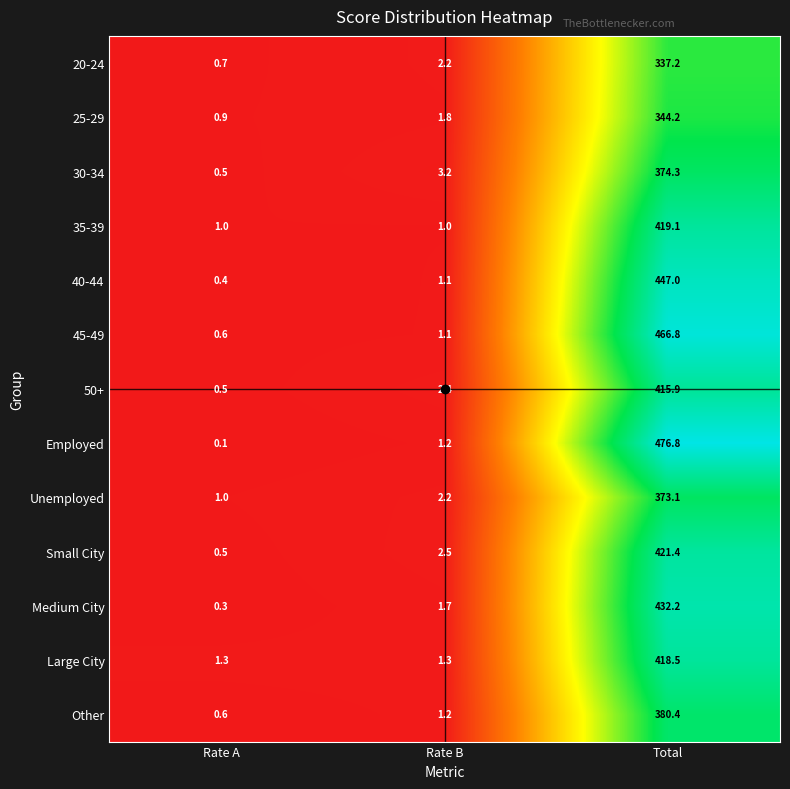

What is the total value across all series at Rate A?

8.4